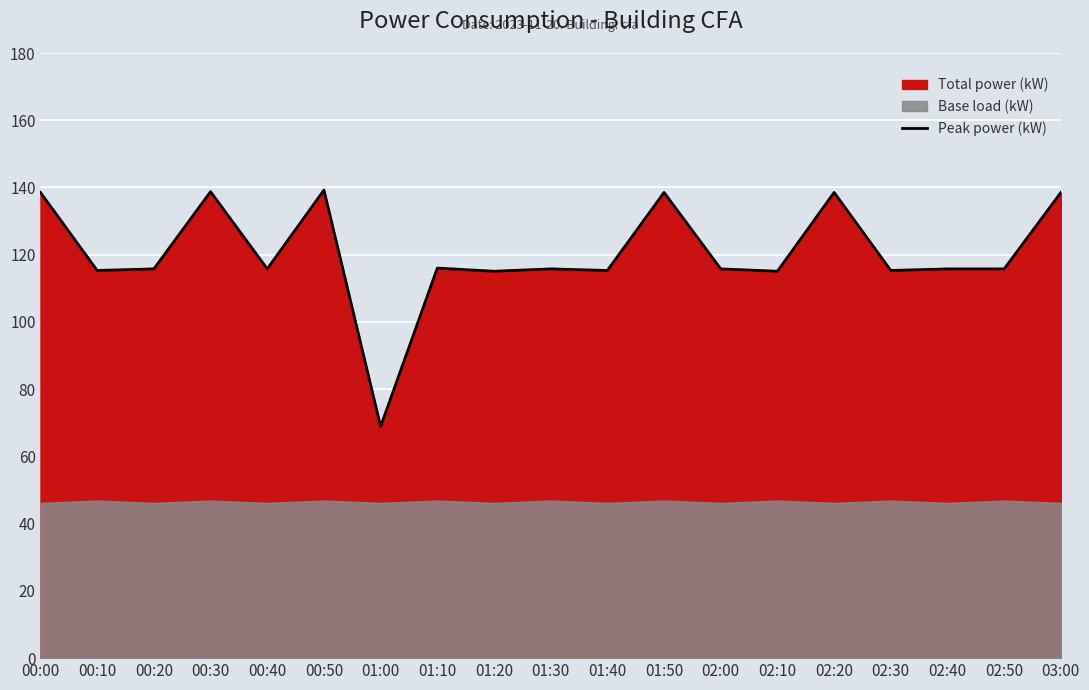

Rank the categories by value from highest to lowest.

00:50, 00:30, 00:00, 01:50, 02:20, 03:00, 01:10, 00:20, 00:40, 01:30, 02:00, 02:40, 02:50, 00:10, 01:40, 02:30, 01:20, 02:10, 01:00